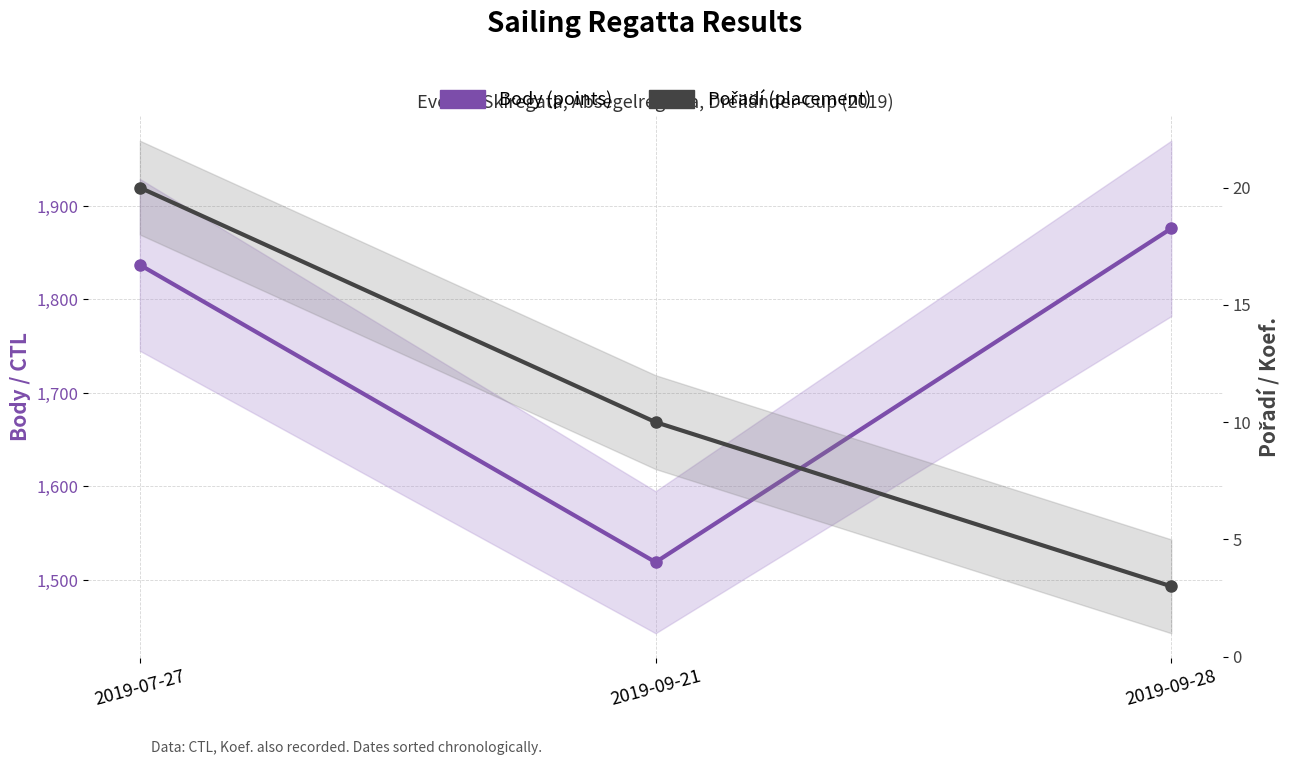

The Pořadí (placement) series shows 3 at 2019-09-28. True or false?

True